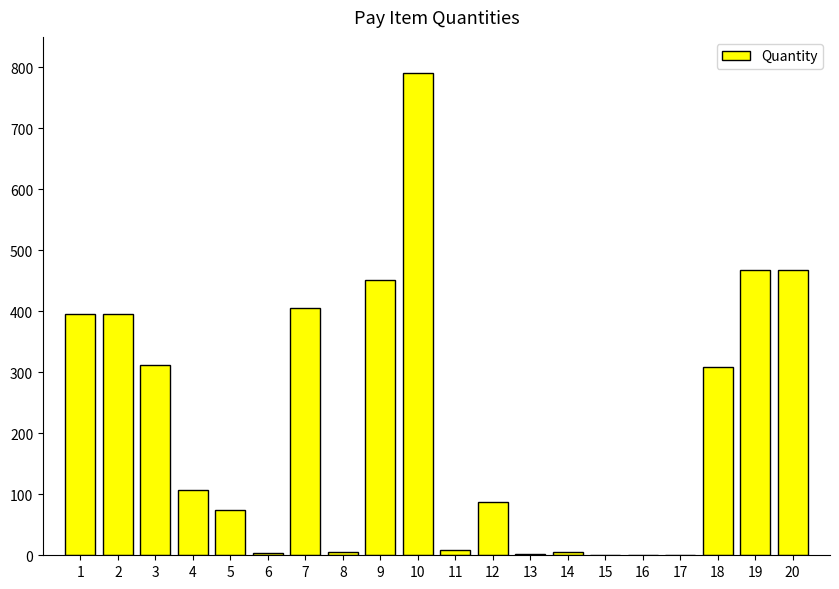

What value does the data have at 11?

8.0